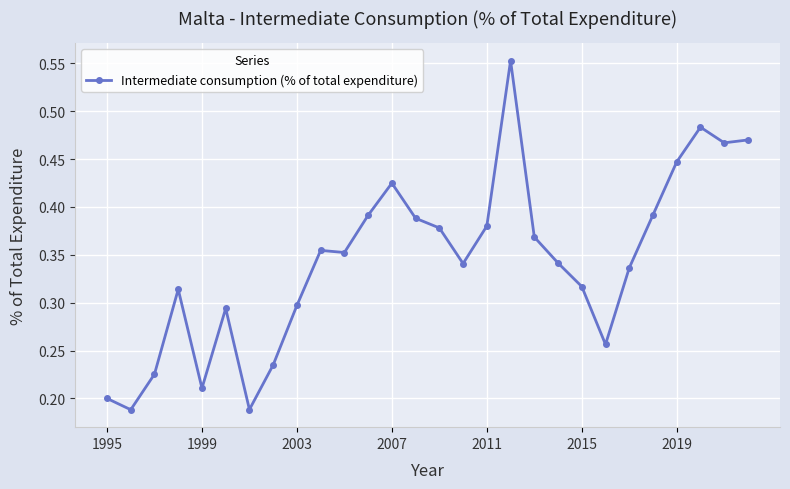

What is the sum of all values?

9.6